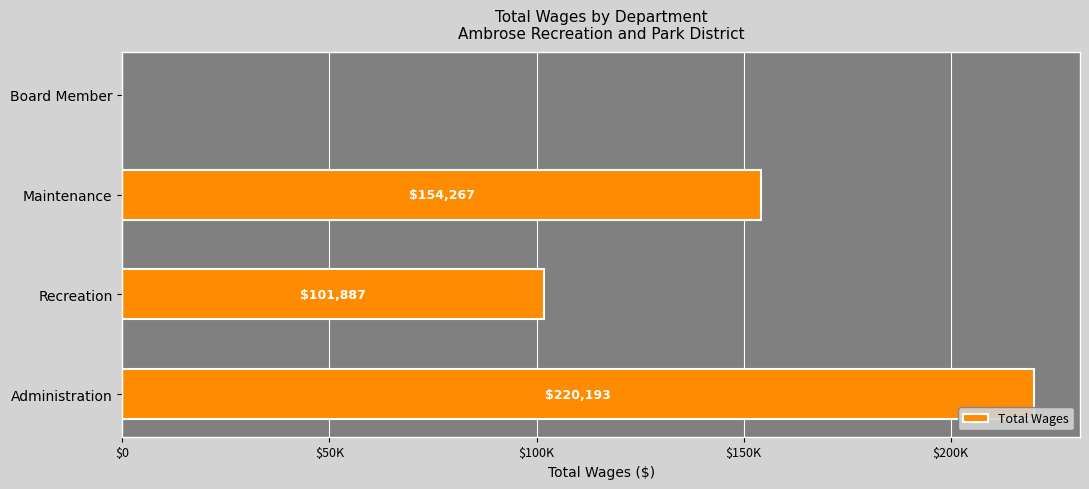

What is the difference between the maximum and minimum values?

220193